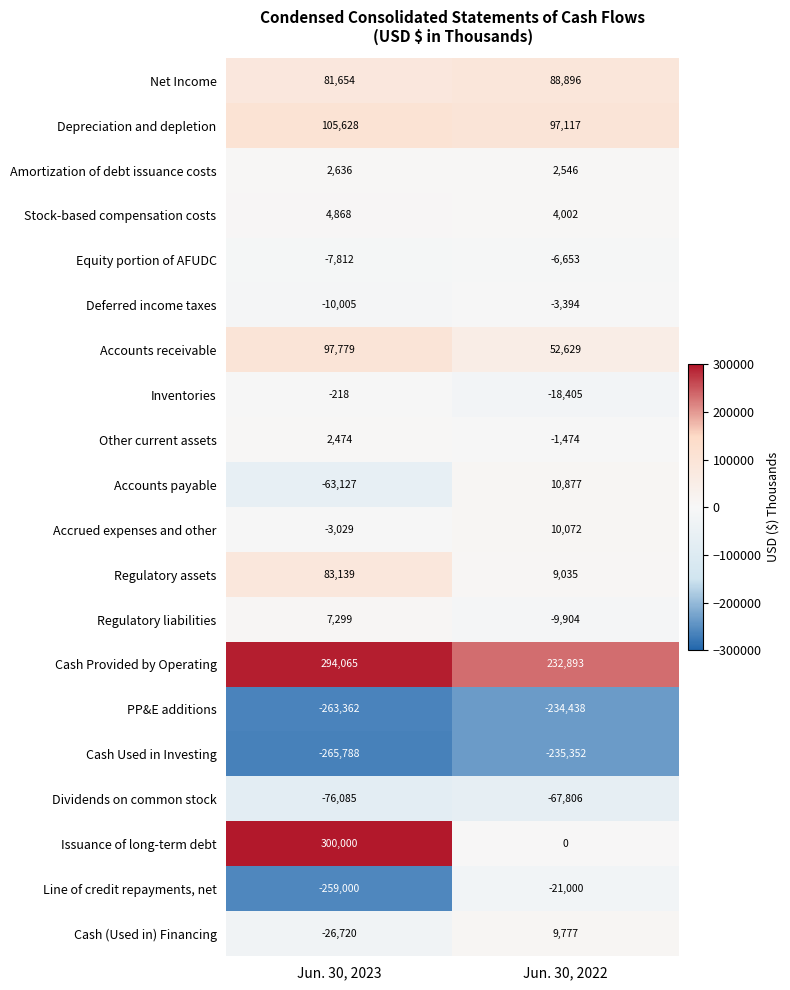

Rank the series by their maximum value, from highest to lowest.

Issuance of long-term debt, Cash Provided by Operating, Depreciation and depletion, Accounts receivable, Net Income, Regulatory assets, Accounts payable, Accrued expenses and other, Cash (Used in) Financing, Regulatory liabilities, Stock-based compensation costs, Amortization of debt issuance costs, Other current assets, Inventories, Deferred income taxes, Equity portion of AFUDC, Line of credit repayments, net, Dividends on common stock, PP&E additions, Cash Used in Investing